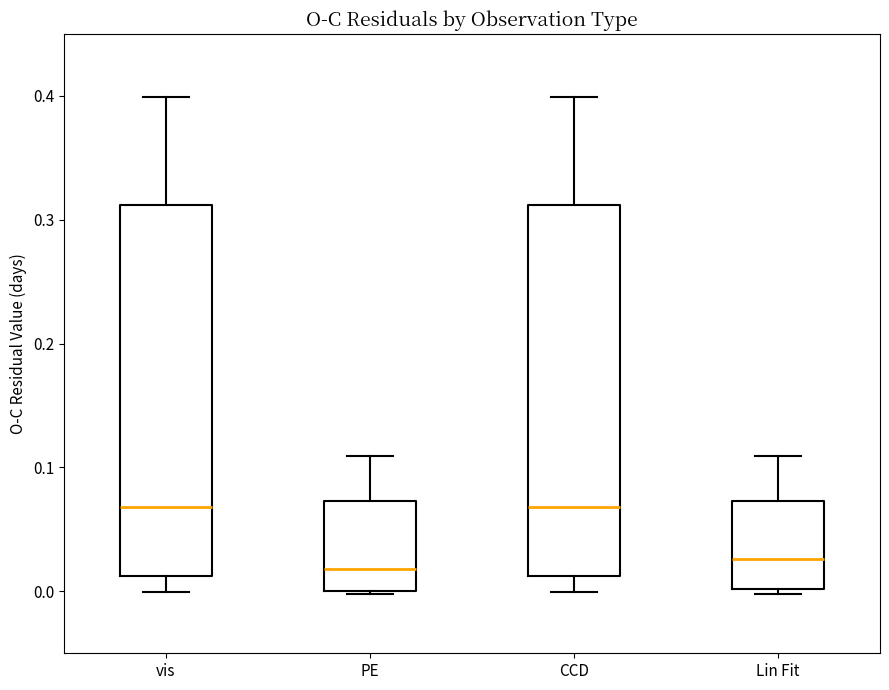

Reading left to right, transcribe this box plot: for each box, give where its median line is, the range the box spans, and where its two whiskers end, as read against the y-axis. The values are not printed on the chart, so give them approximately, as read against the axis.

vis: median 0.07, box 0.01 to 0.31, whiskers 0.00 to 0.40
PE: median 0.02, box 0.00 to 0.07, whiskers 0.00 to 0.11
CCD: median 0.07, box 0.01 to 0.31, whiskers 0.00 to 0.40
Lin Fit: median 0.03, box 0.00 to 0.07, whiskers 0.00 (just below the box's lower edge) to 0.11